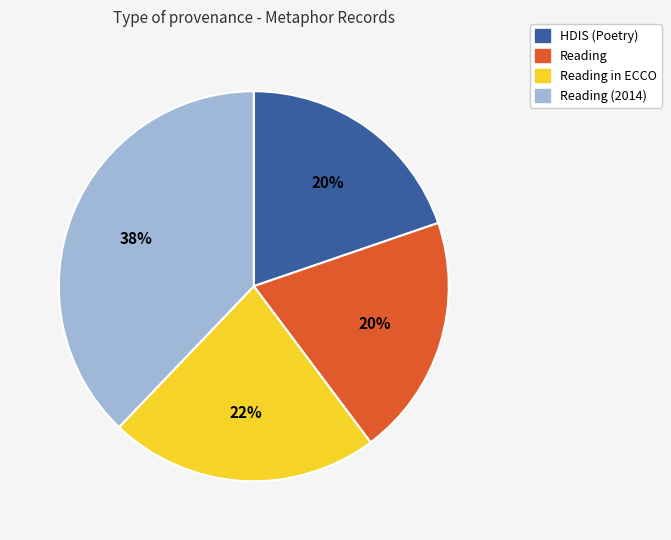

Is there any slice that represents more than half of the pie?

No